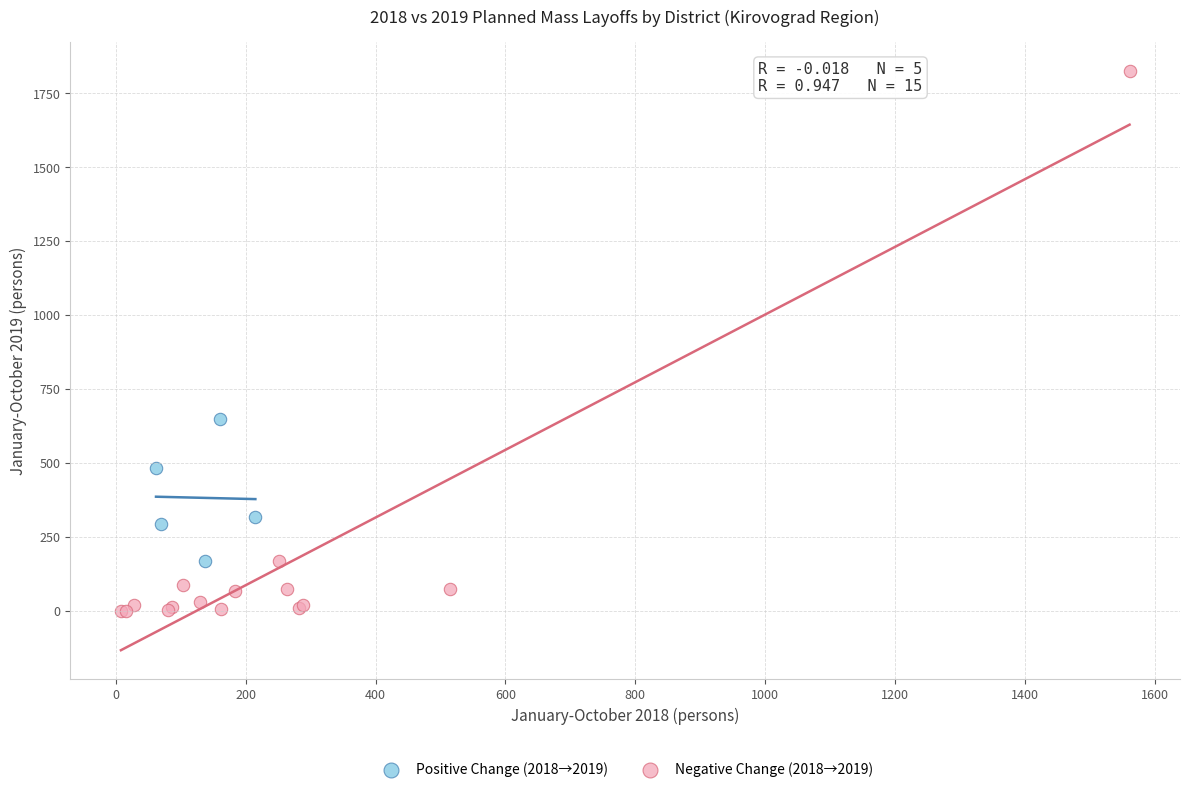

Which series has the widest spread of Y values?

Negative Change (2018→2019)